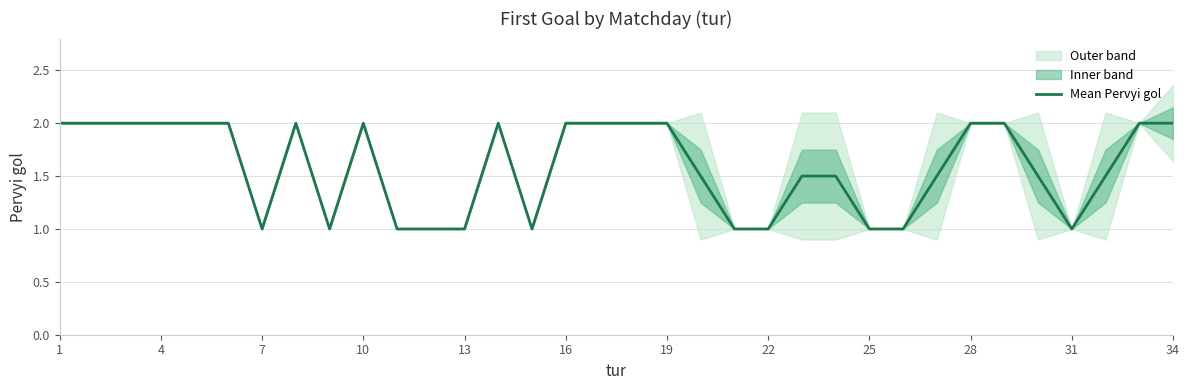

Reading right to left, what are all the values shown in this chart?

2.0	2.0	1.5	1.0	1.5	2.0	2.0	1.5	1.0	1.0	1.5	1.5	1.0	1.0	1.5	2.0	2.0	2.0	2.0	1.0	2.0	1.0	1.0	1.0	2.0	1.0	2.0	1.0	2.0	2.0	2.0	2.0	2.0	2.0